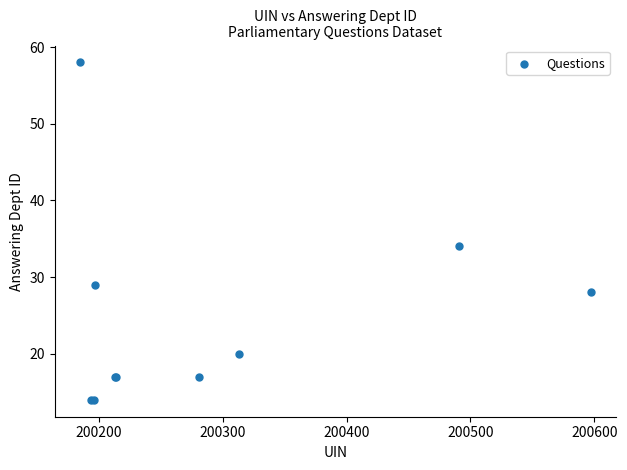

What Y value in the scatter plot is closest to 36?

34